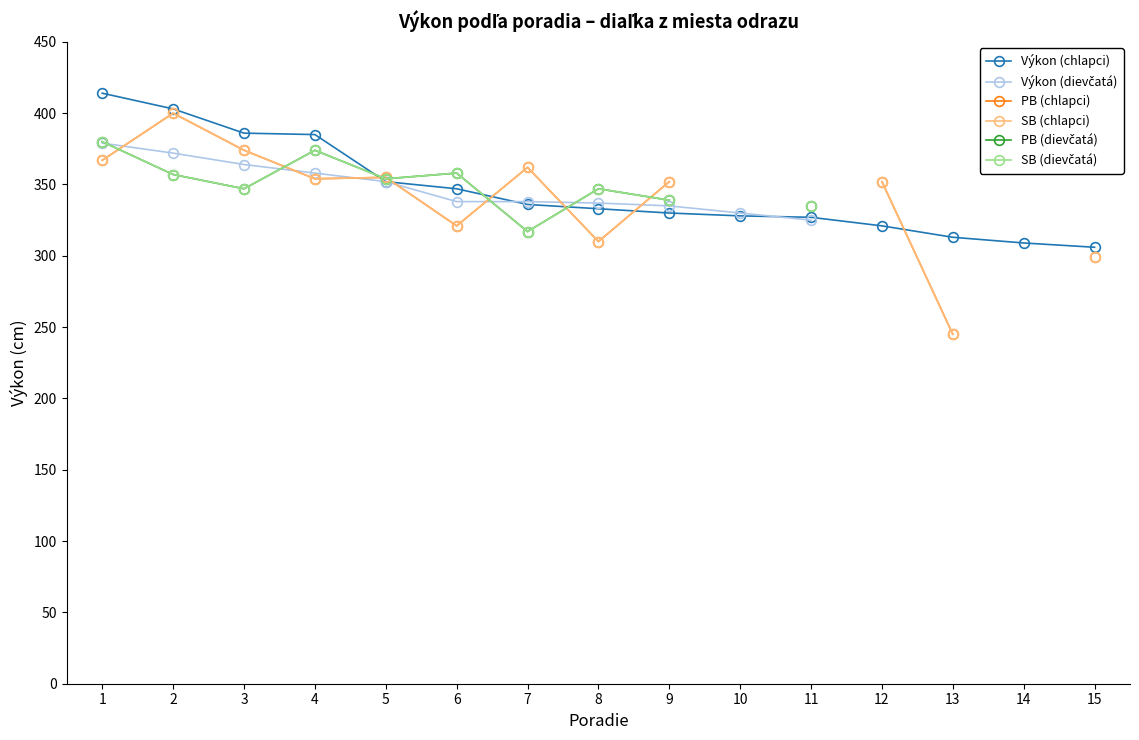

List the series in order of their peak value, highest first.

Výkon (chlapci), PB (chlapci), SB (chlapci), PB (dievčatá), SB (dievčatá), Výkon (dievčatá)